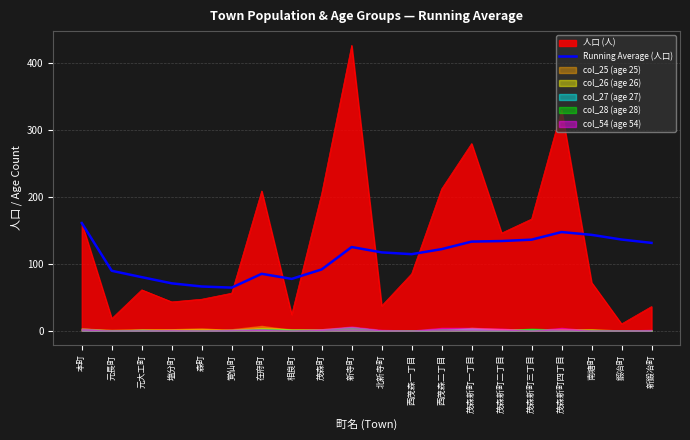

True or false: the data shows 215.5 at 茂森新町一丁目.

False